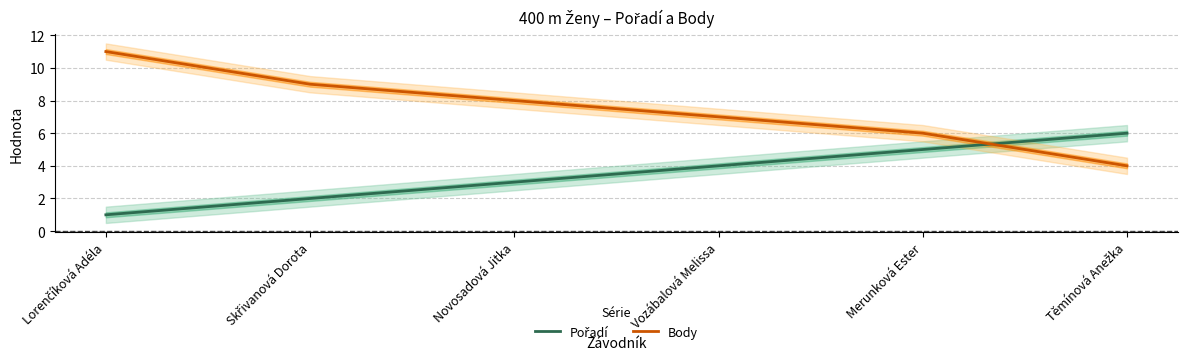

What is the highest value of the Pořadí series?

6